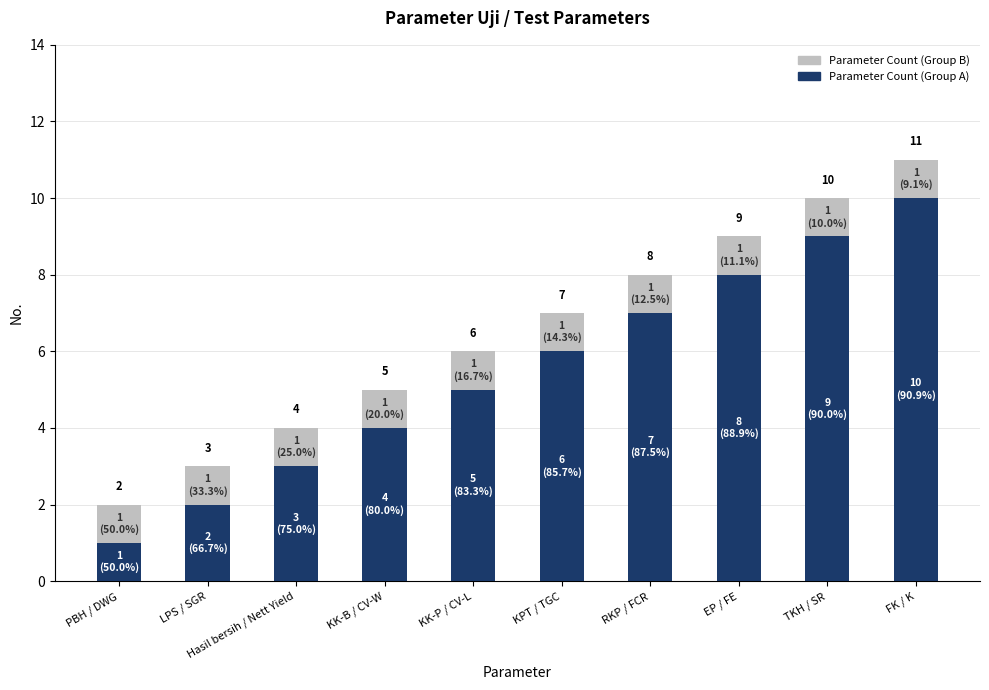

At which category is the sum across all series the highest?

FK / K